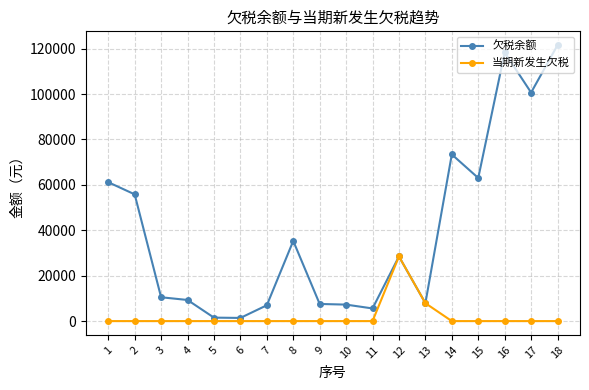

Which series changed the most between 2 and 9?

欠税余额